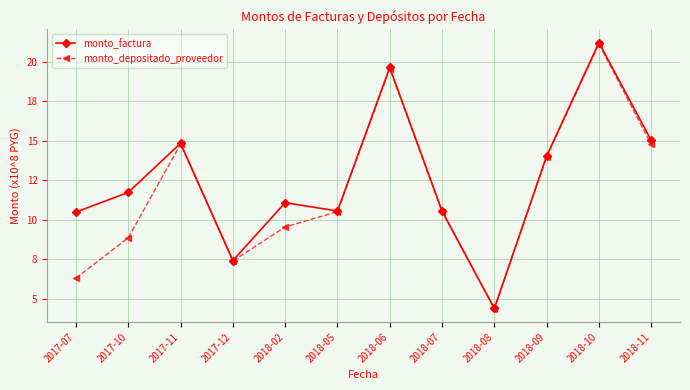

The value of monto_depositado_proveedor at 2018-02 is 9.5. True or false?

True